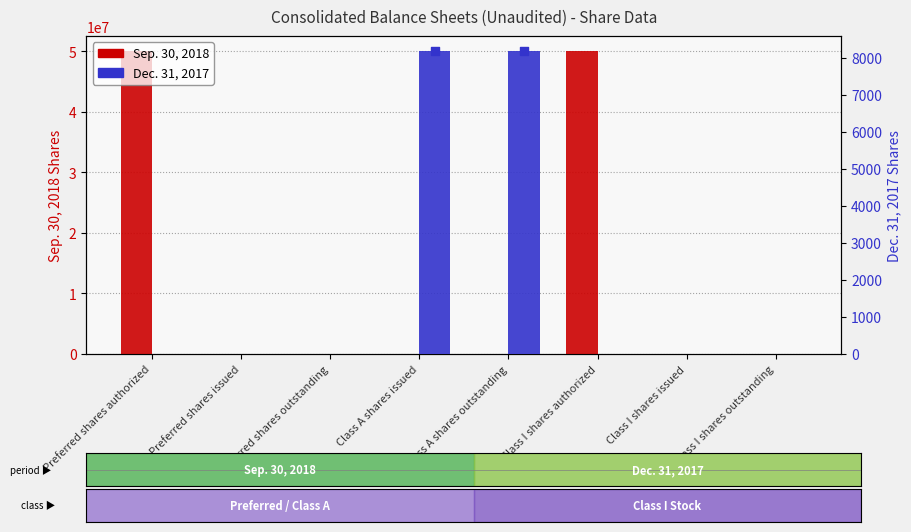

Which series reaches the maximum Y coordinate?

Sep. 30, 2018